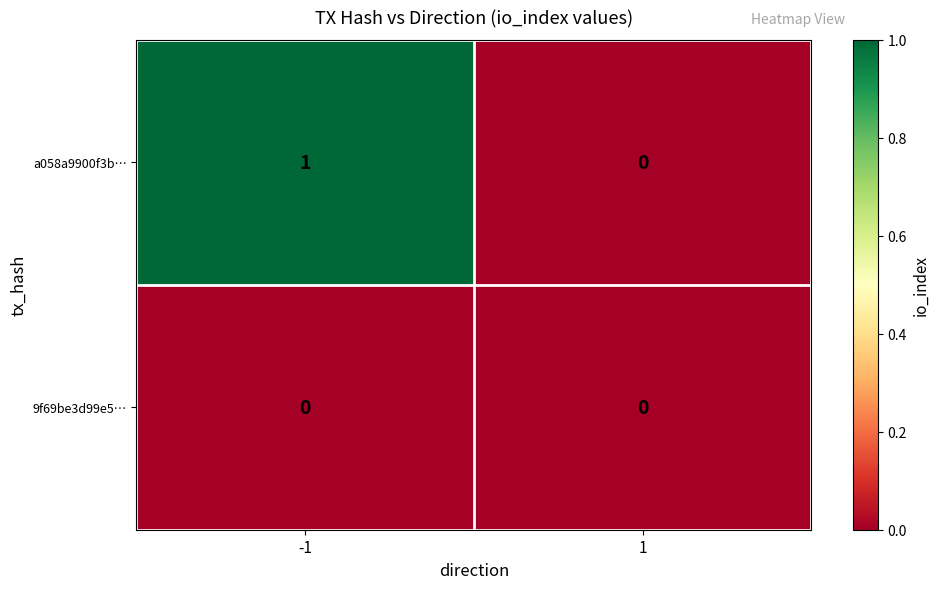

The value of a058a9900f3b… at 1 is 0. True or false?

True